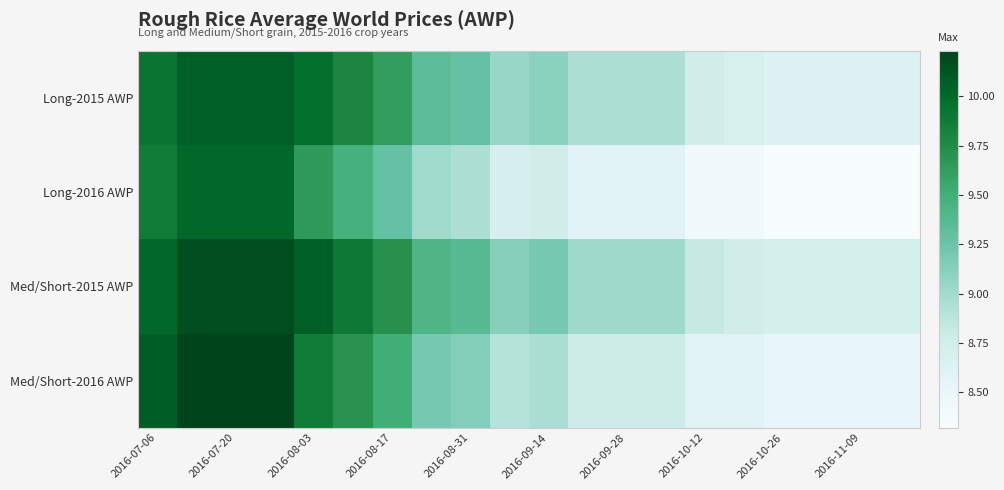

How many categories are shown in the chart?

20